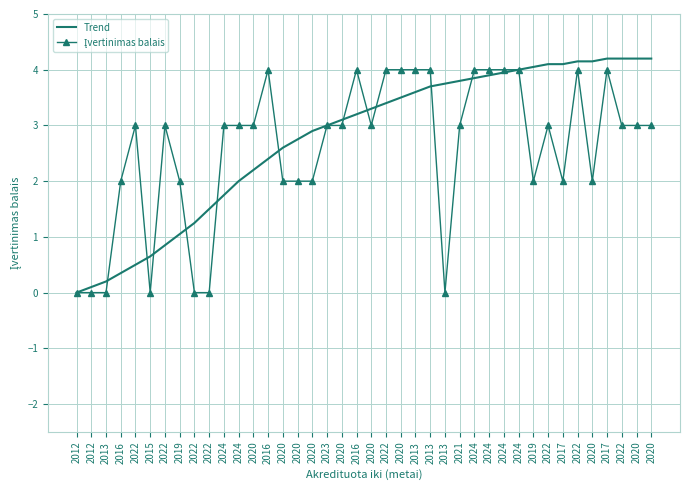

Rank the series by their maximum value, from lowest to highest.

Įvertinimas balais, Trend